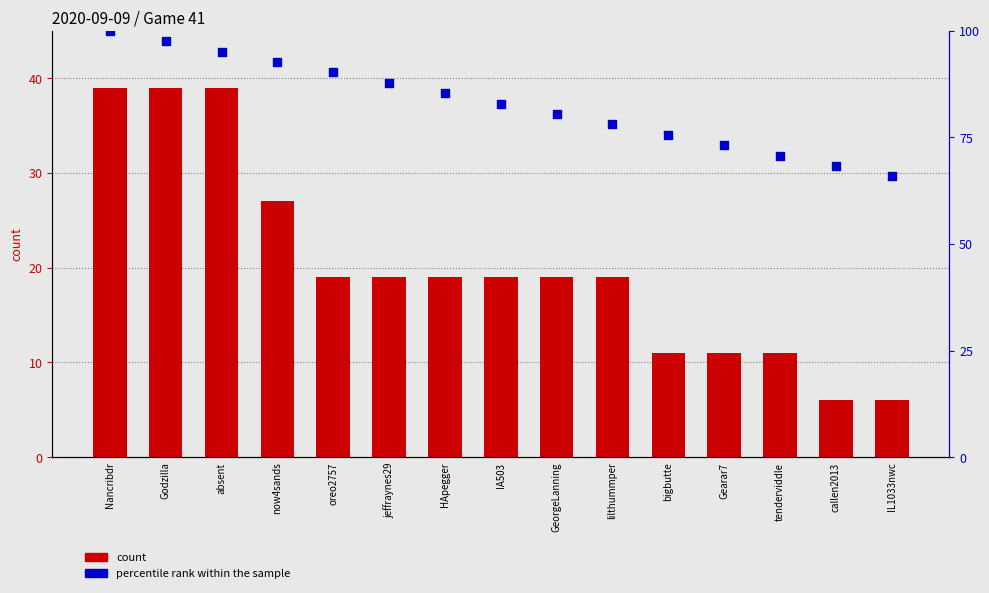

At which category is the sum across all series the highest?

Nancribdr